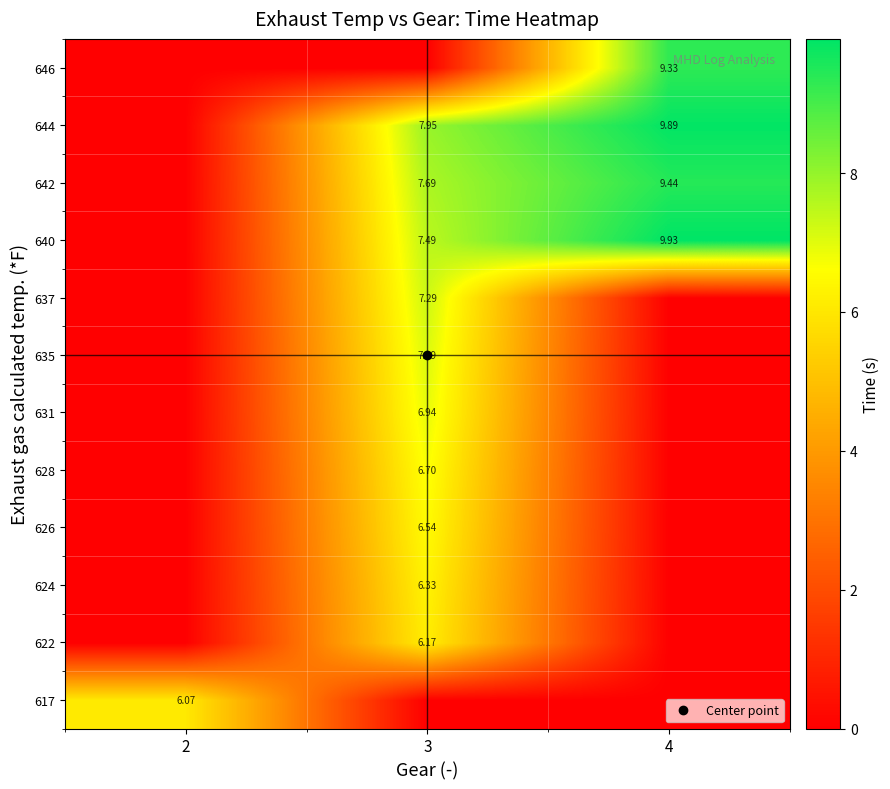

At which category does the chart reach its peak across all series?

4